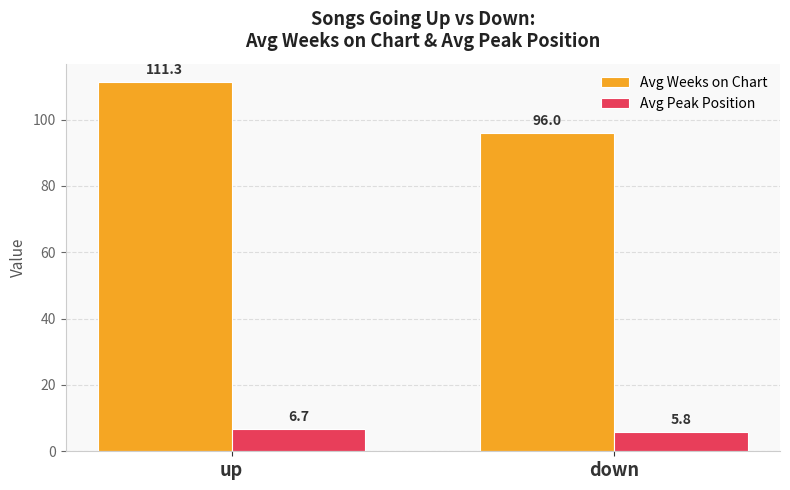

True or false: Avg Weeks on Chart has a value of 125.1 at down.

False